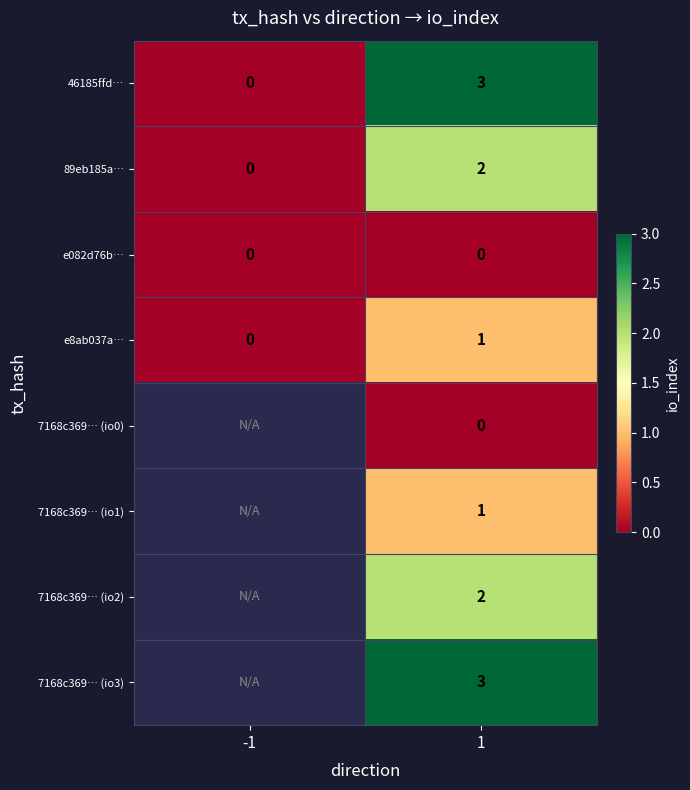

What is the total value across all series at 1?

12